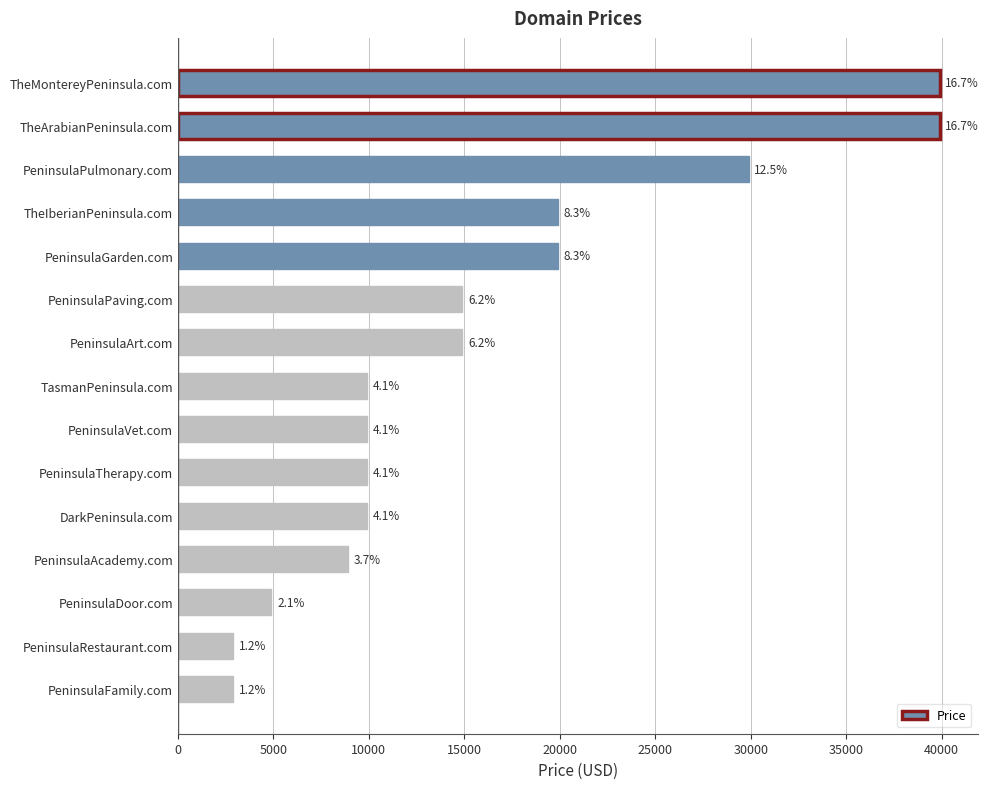

Are the bars horizontal?

Yes